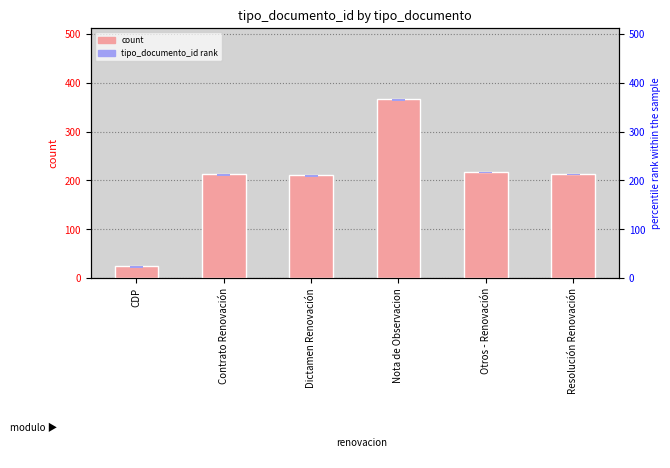

Does the chart contain any negative values?

No